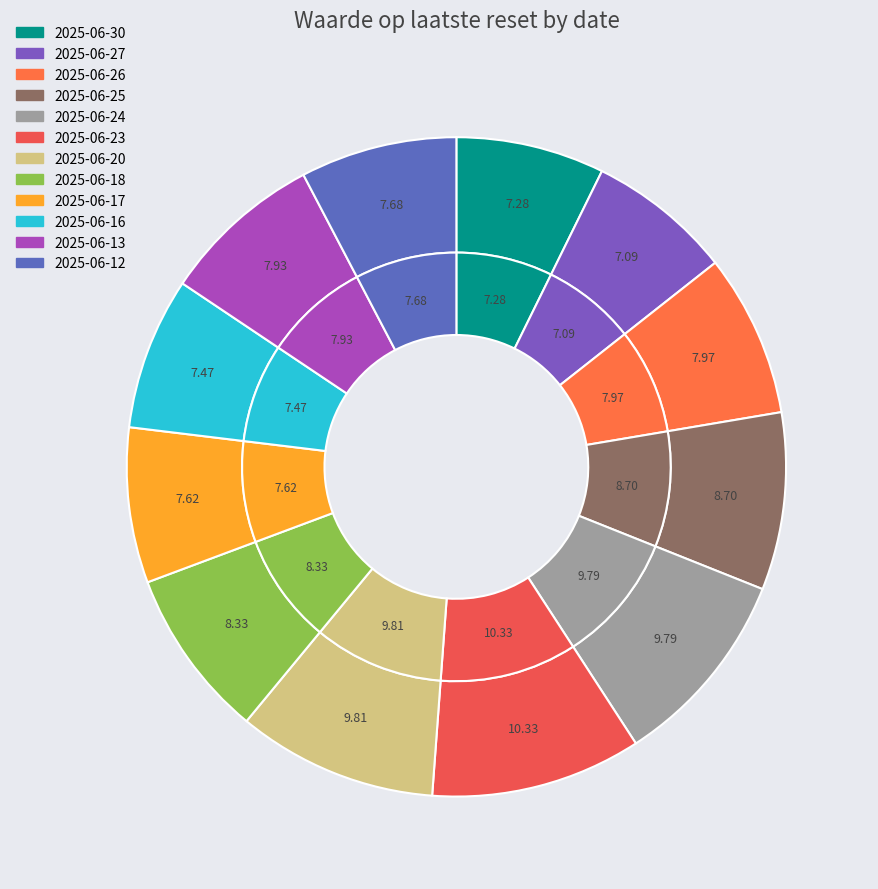

Is it true that 2025-06-12 is 1% of the pie?

False